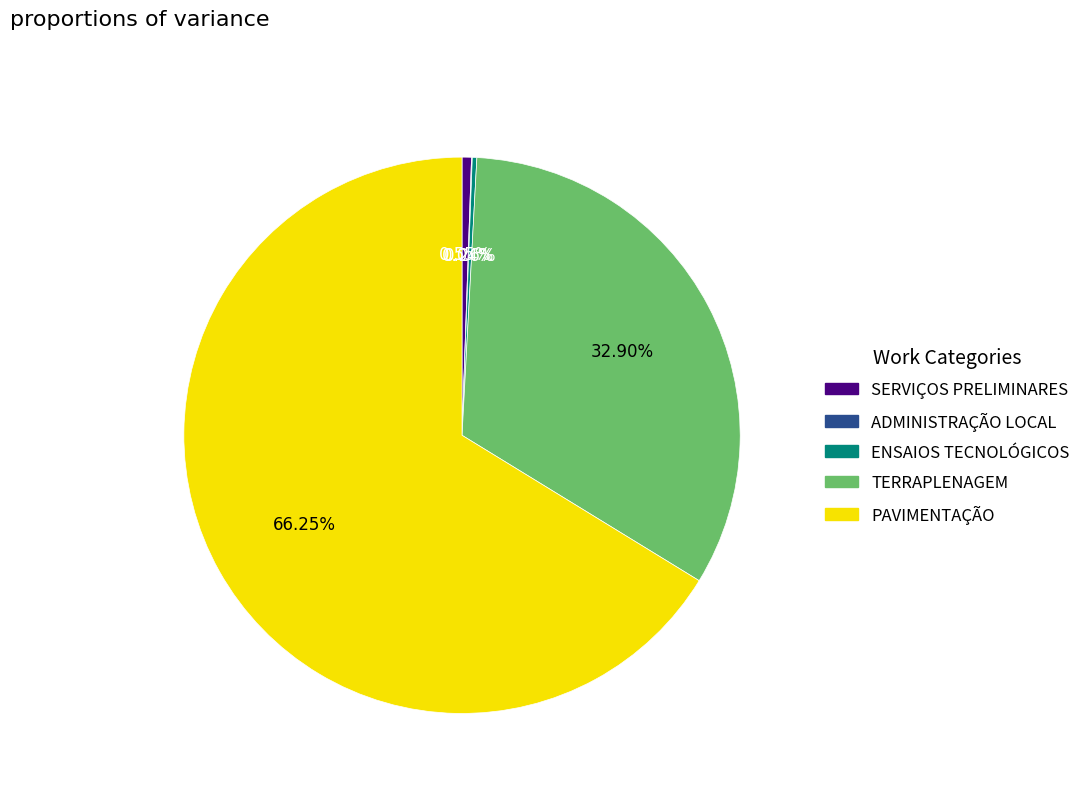

Which slice is the largest?

PAVIMENTAÇÃO